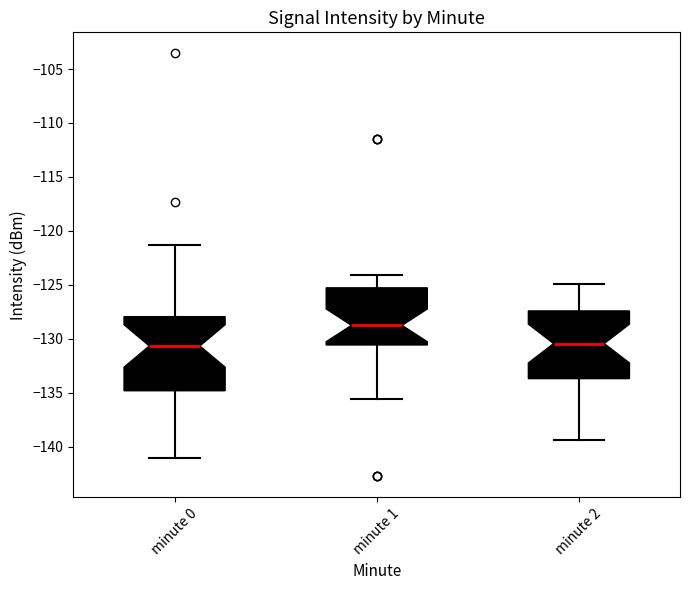

Comparing the boxes themselves (not the whiskers), which one is the tallest?

minute 0